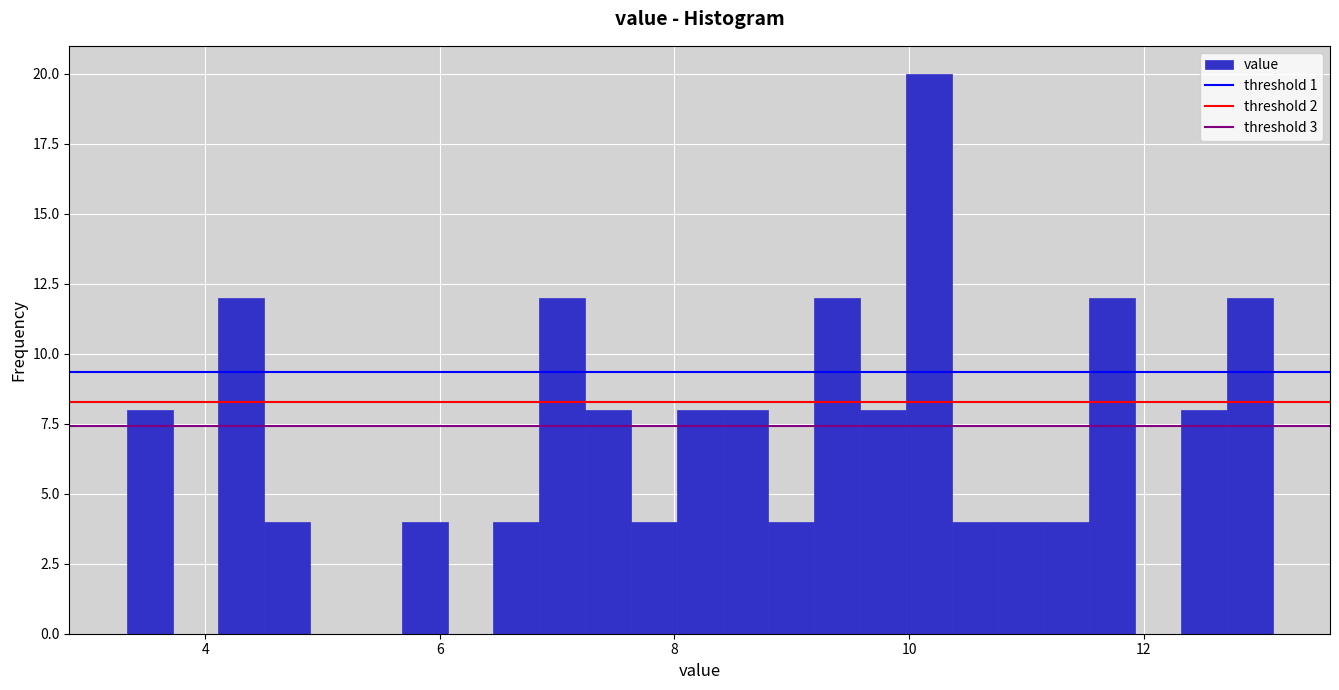

Around what value on the x-axis is the tallest bar? Give the approximate position of its centre, as read against the axis.

10.2